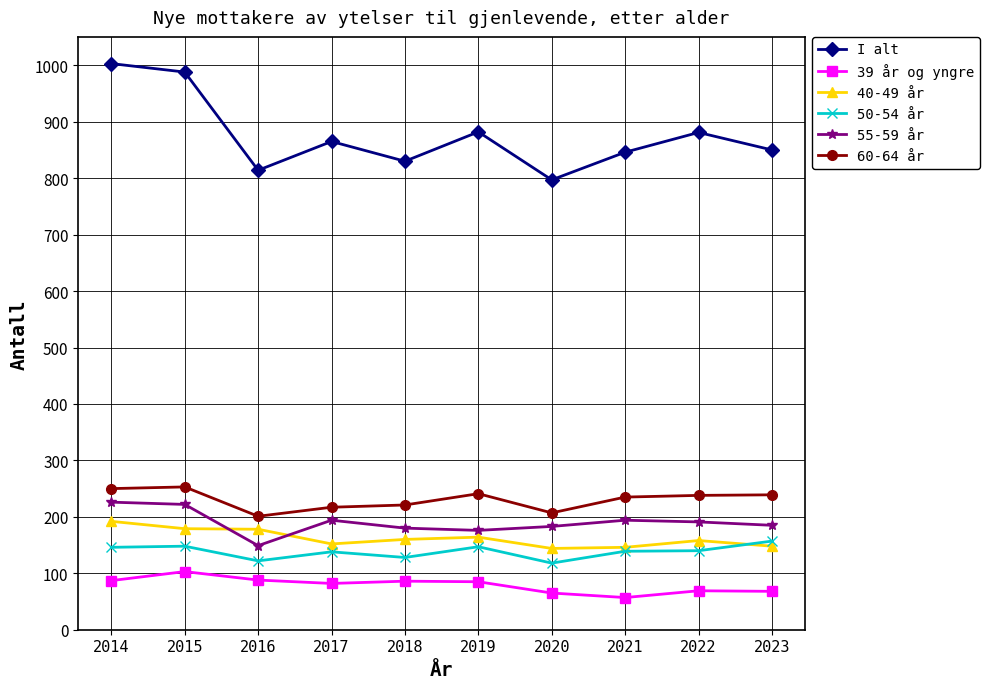

How many values in the 55-59 år series are below 191?

5